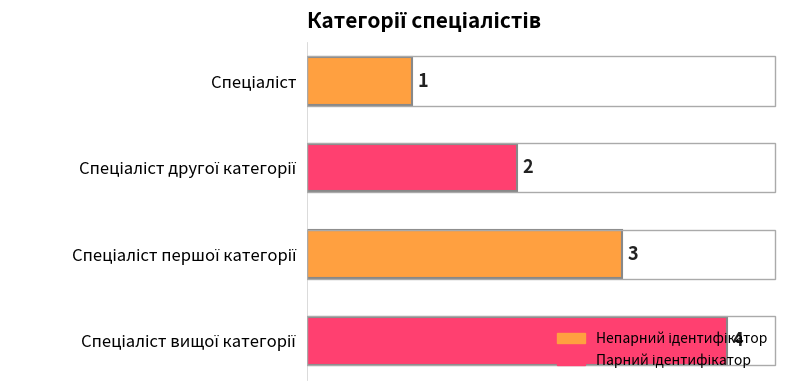

How many bars are there in total?

4